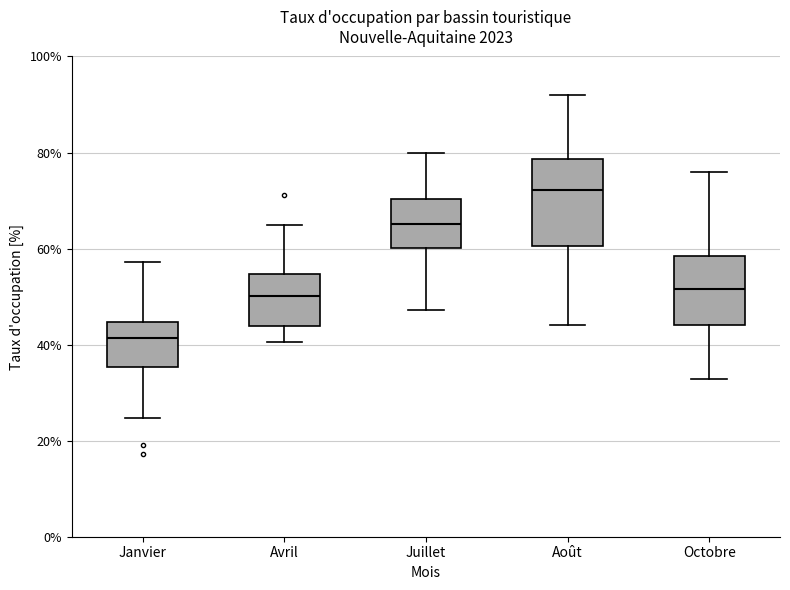

Comparing the boxes themselves (not the whiskers), which one is the tallest?

Août